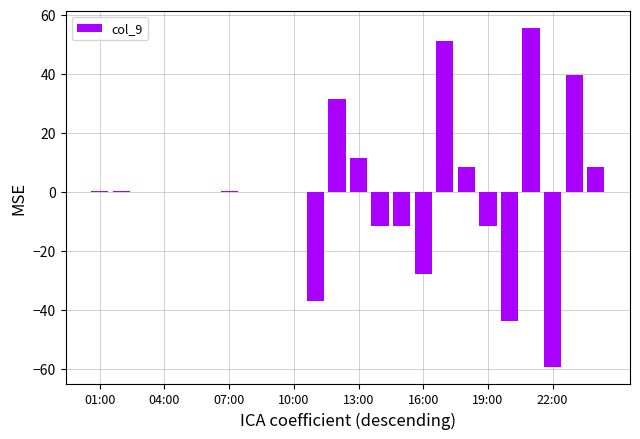

What is the sum of all values?

3.1